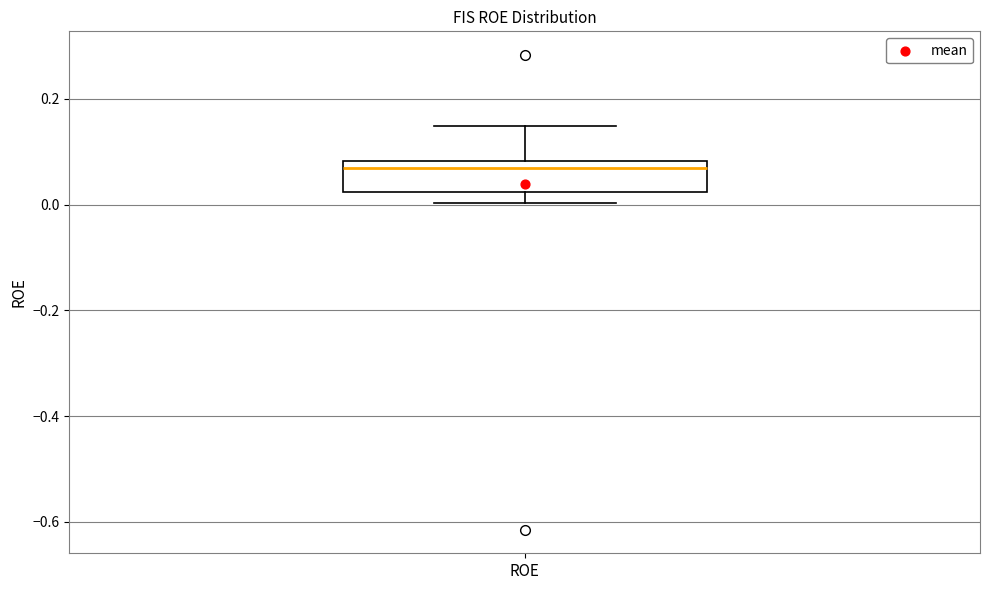

Where is the upper edge of the box for ROE on the y-axis? The values are not printed on the chart, so give them approximately, as read against the axis.

0.08